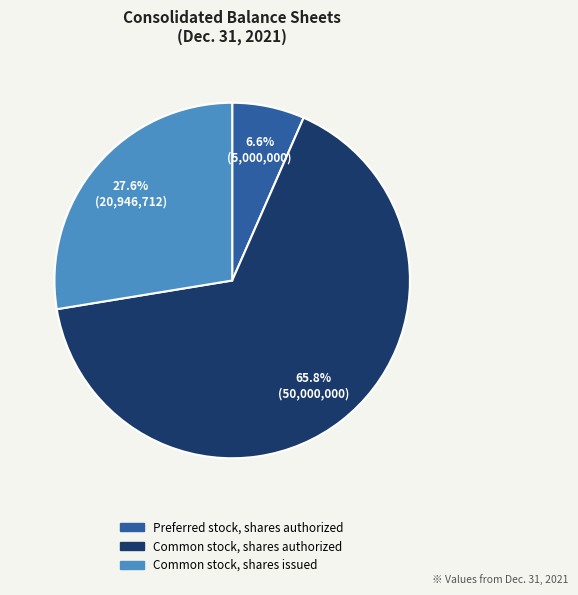

Count the number of slices in the pie.

3